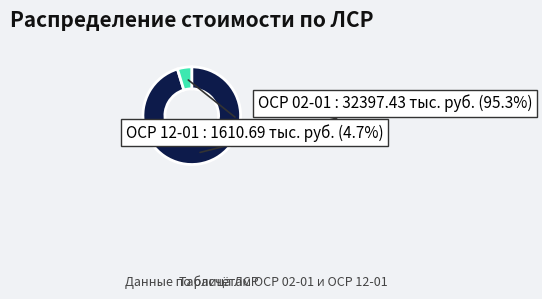

Does ОСР 02-01 account for over 50% of the chart?

Yes